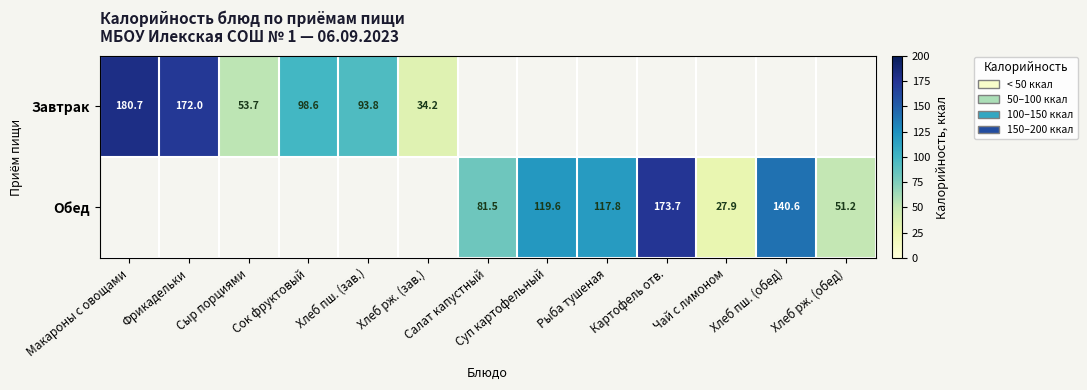

Is it true that Обед equals 140.6 at Хлеб пш. (обед)?

True